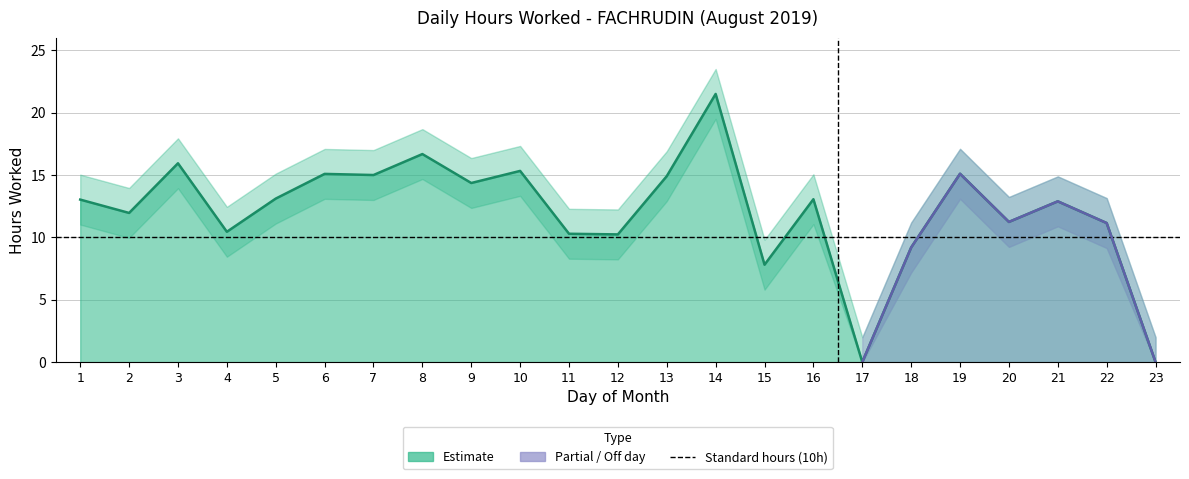

Reading right to left, transcribe all the data shown in this chart.

Hours Worked: 23=0.0	22=11.2	21=12.9	20=11.2	19=15.1	18=9.2	17=0.0	16=13.1	15=7.8	14=21.5	13=14.9	12=10.2	11=10.3	10=15.3	9=14.4	8=16.7	7=15.0	6=15.1	5=13.1	4=10.4	3=15.9	2=12.0	1=13.0
Hours_upper: 23=2.0	22=13.2	21=14.9	20=13.2	19=17.1	18=11.2	17=2.0	16=15.1	15=9.8	14=23.5	13=16.9	12=12.2	11=12.3	10=17.3	9=16.4	8=18.7	7=17.0	6=17.1	5=15.1	4=12.4	3=17.9	2=14.0	1=15.0
Hours_lower: 23=0.0	22=9.2	21=10.9	20=9.2	19=13.1	18=7.2	17=0.0	16=11.1	15=5.8	14=19.5	13=12.9	12=8.2	11=8.3	10=13.3	9=12.4	8=14.7	7=13.0	6=13.1	5=11.1	4=8.4	3=13.9	2=10.0	1=11.0